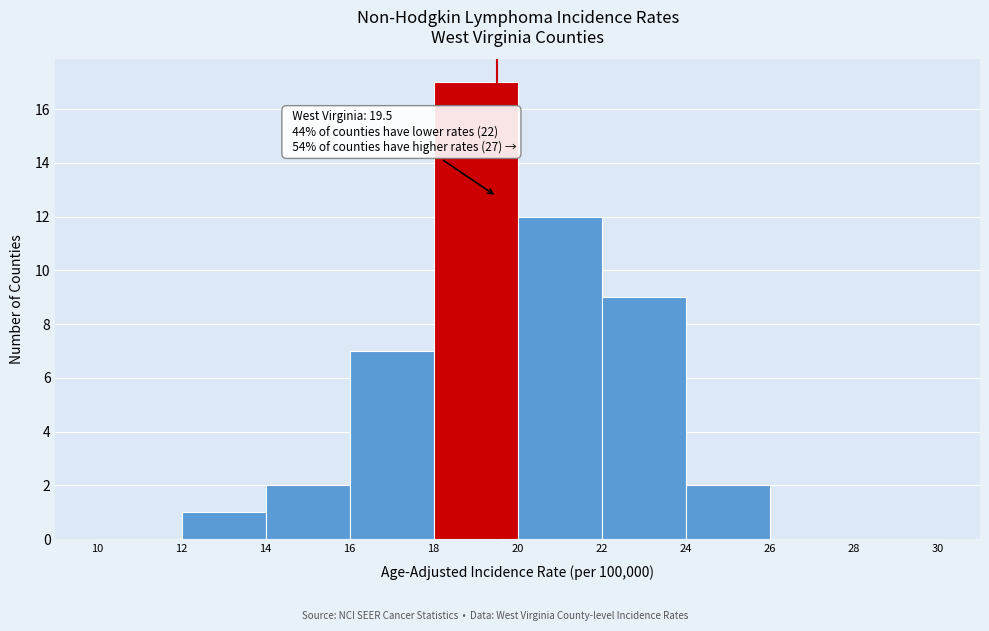

Over which range of the x-axis is the bar tallest?

18 to 20